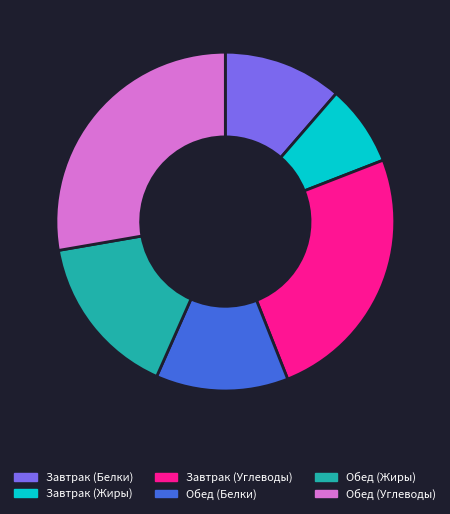

Which has a higher value, Завтрак (Белки) or Обед (Жиры)?

Обед (Жиры)